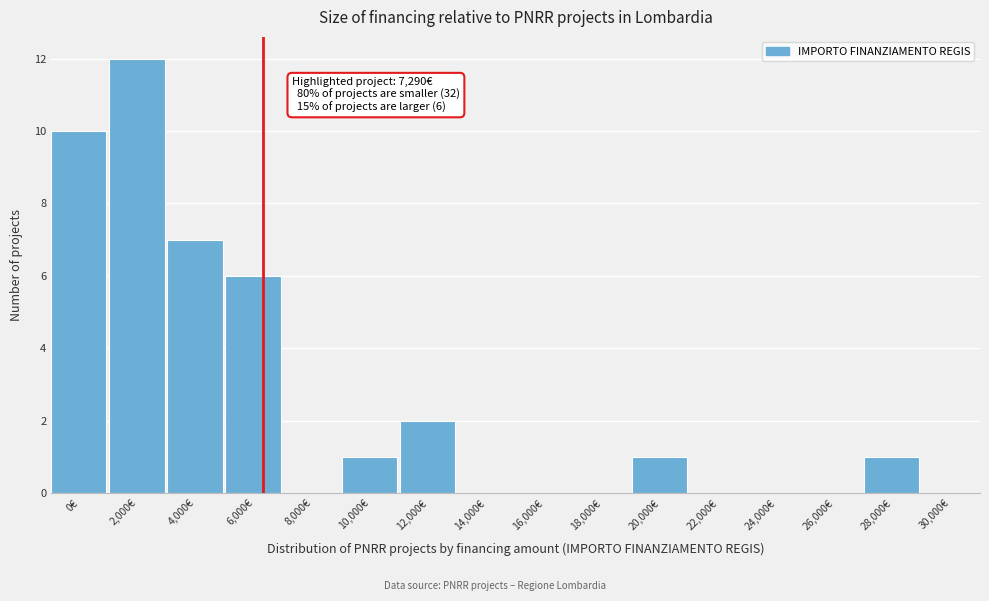

Reading left to right, list all the values displayed in this chart.

0€=10	2,000€=12	4,000€=7	6,000€=6	8,000€=0	10,000€=1	12,000€=2	14,000€=0	16,000€=0	18,000€=0	20,000€=1	22,000€=0	24,000€=0	26,000€=0	28,000€=1	30,000€=0